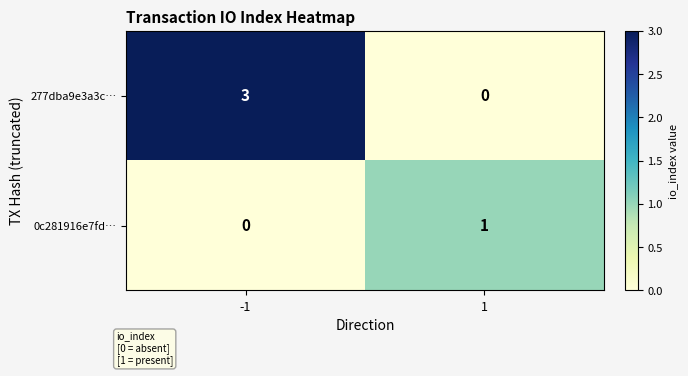

Reading right to left, list all the values displayed in this chart.

277dba9e3a3c…: 0	3
0c281916e7fd…: 1	0